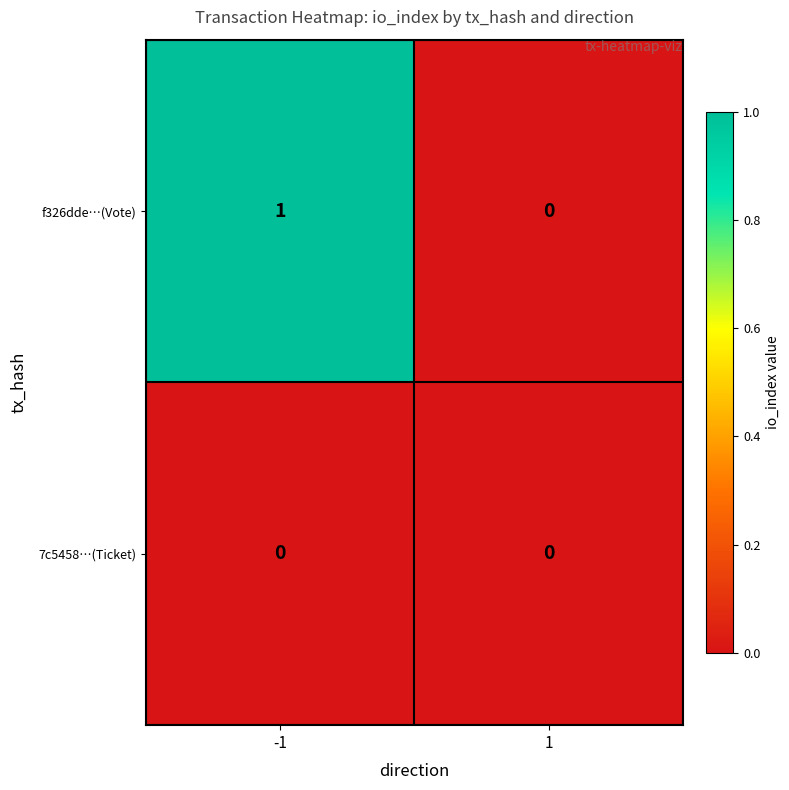

At which category is the sum across all series the highest?

-1